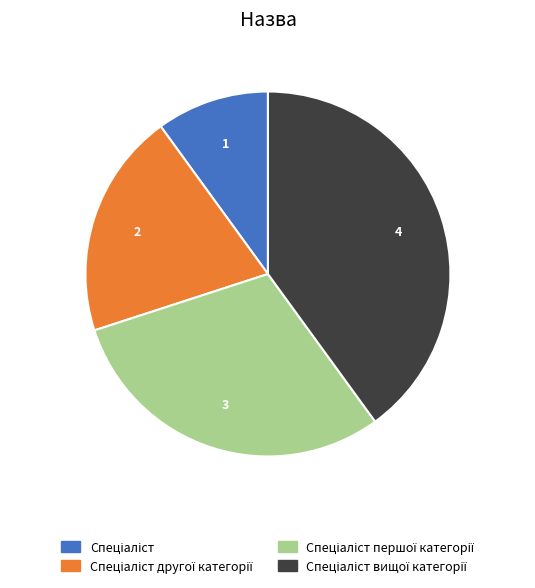

Does any single category account for the majority?

No